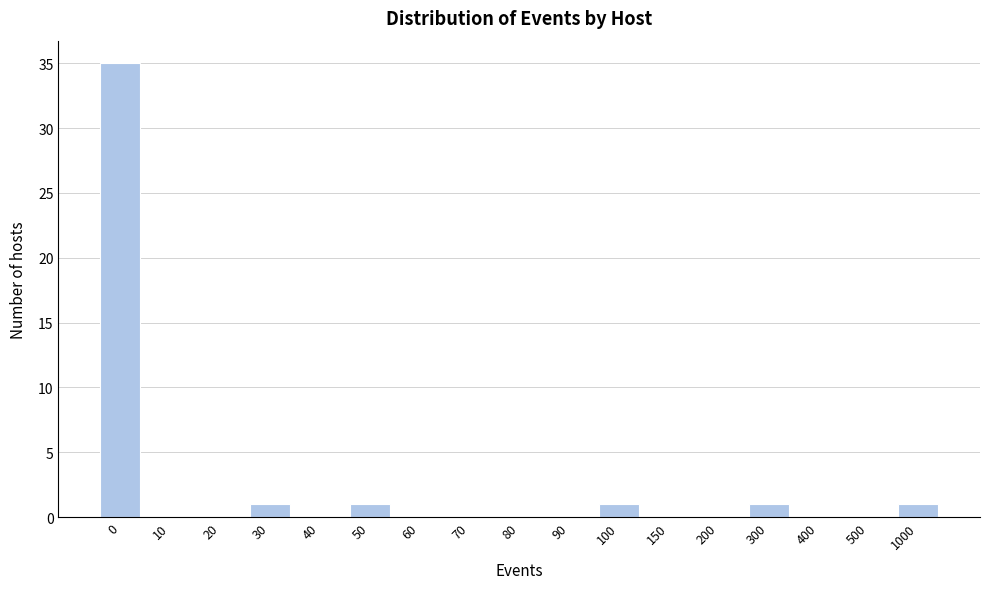

Reading left to right, list all the values displayed in this chart.

0=35	10=0	20=0	30=1	40=0	50=1	60=0	70=0	80=0	90=0	100=1	150=0	200=0	300=1	400=0	500=0	1000=1